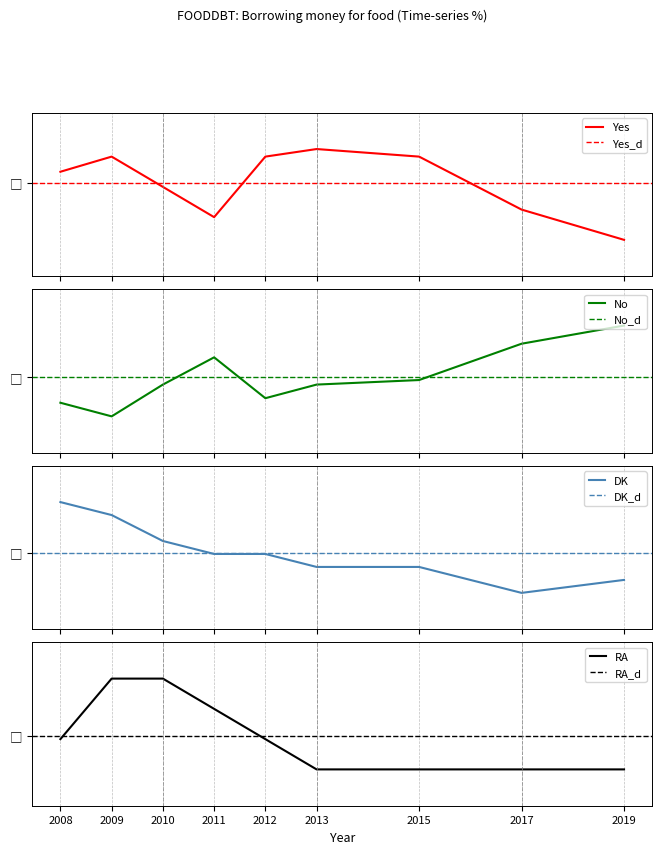

At which label is DK closest to 4?

2011